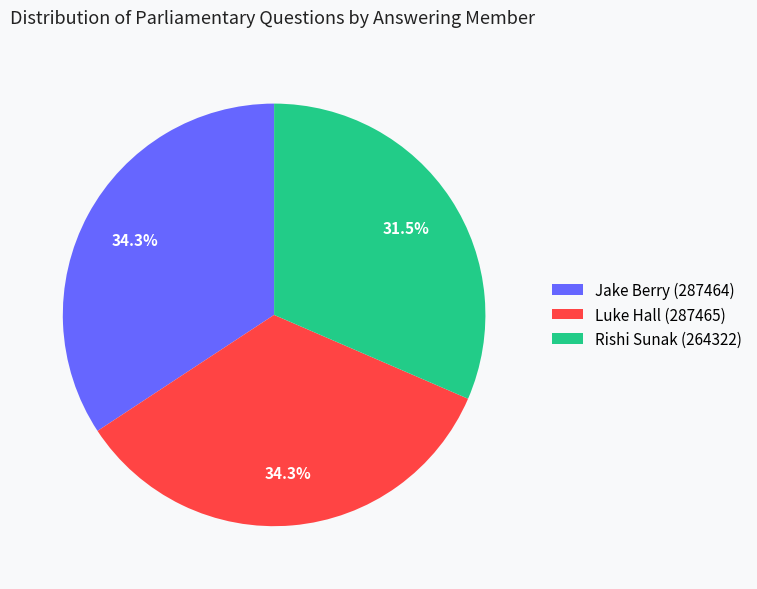

Combined, do Luke Hall (287465) and Rishi Sunak (264322) account for over 50%?

Yes